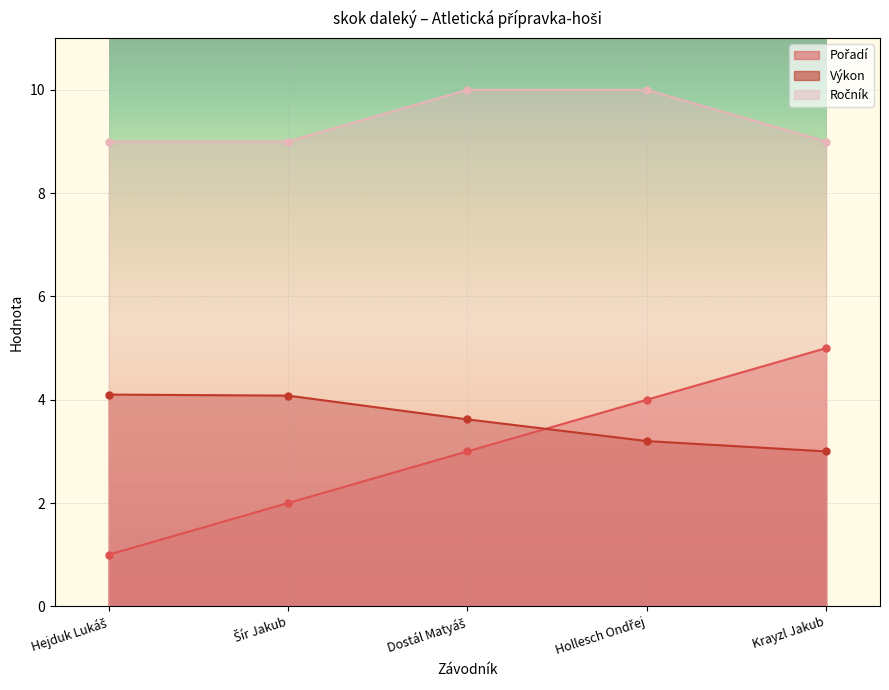

What is the difference between the highest and lowest values at Krayzl Jakub?

6.0